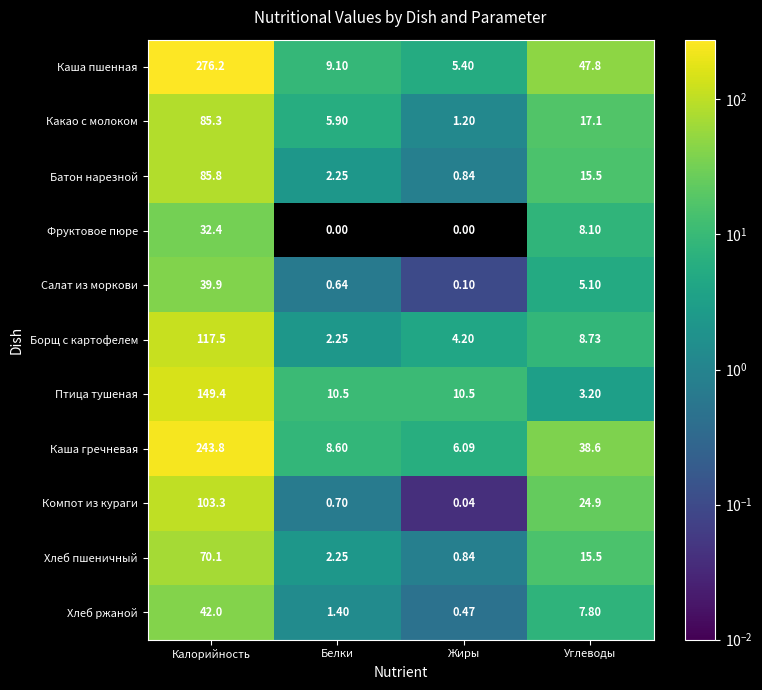

Where is Борщ с картофелем nearest to the value 59?

Углеводы